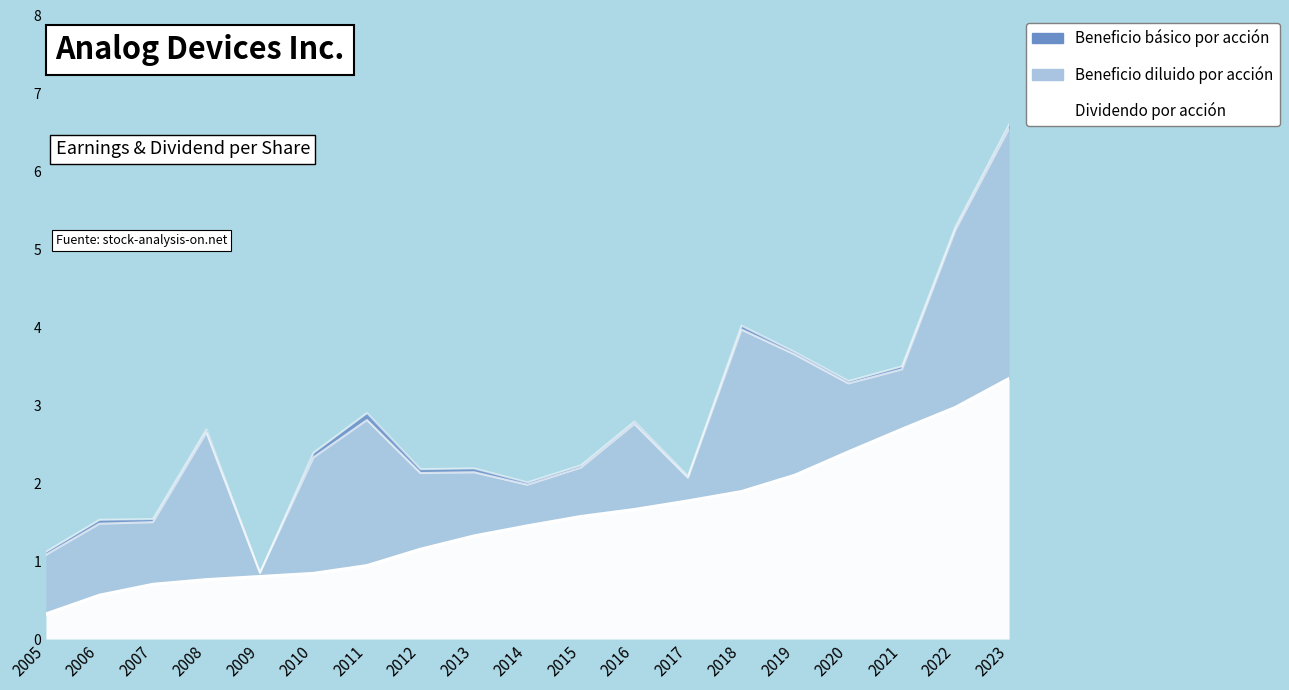

The Beneficio diluido por acción series shows 2.3 at 2010. True or false?

True